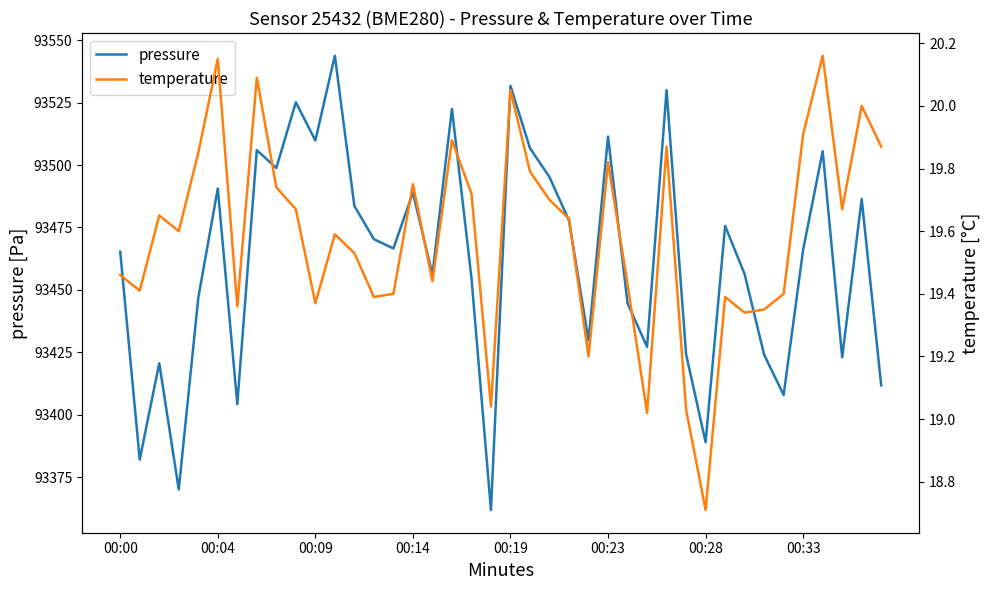

Which category has the highest value across all series?

11